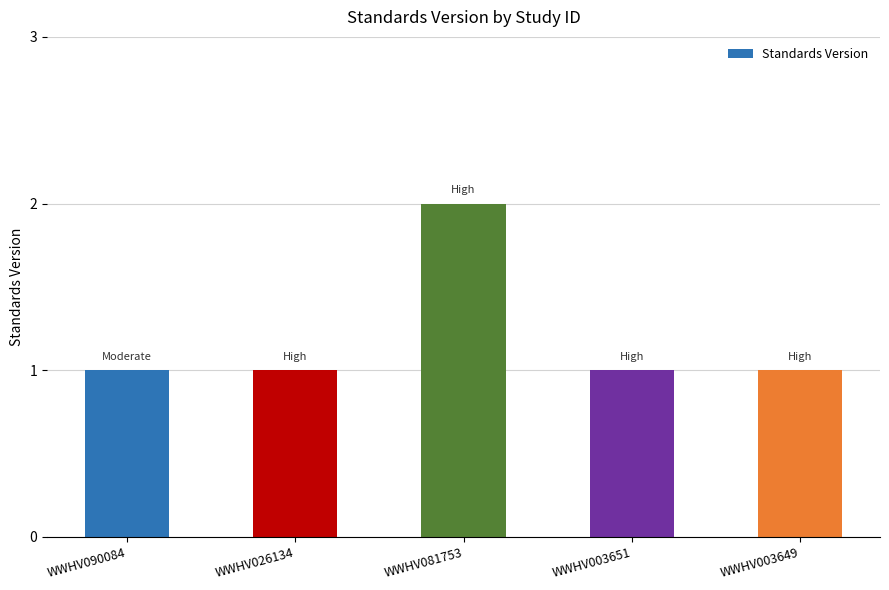

What is the label of the 4th bar from the right?

WWHV026134